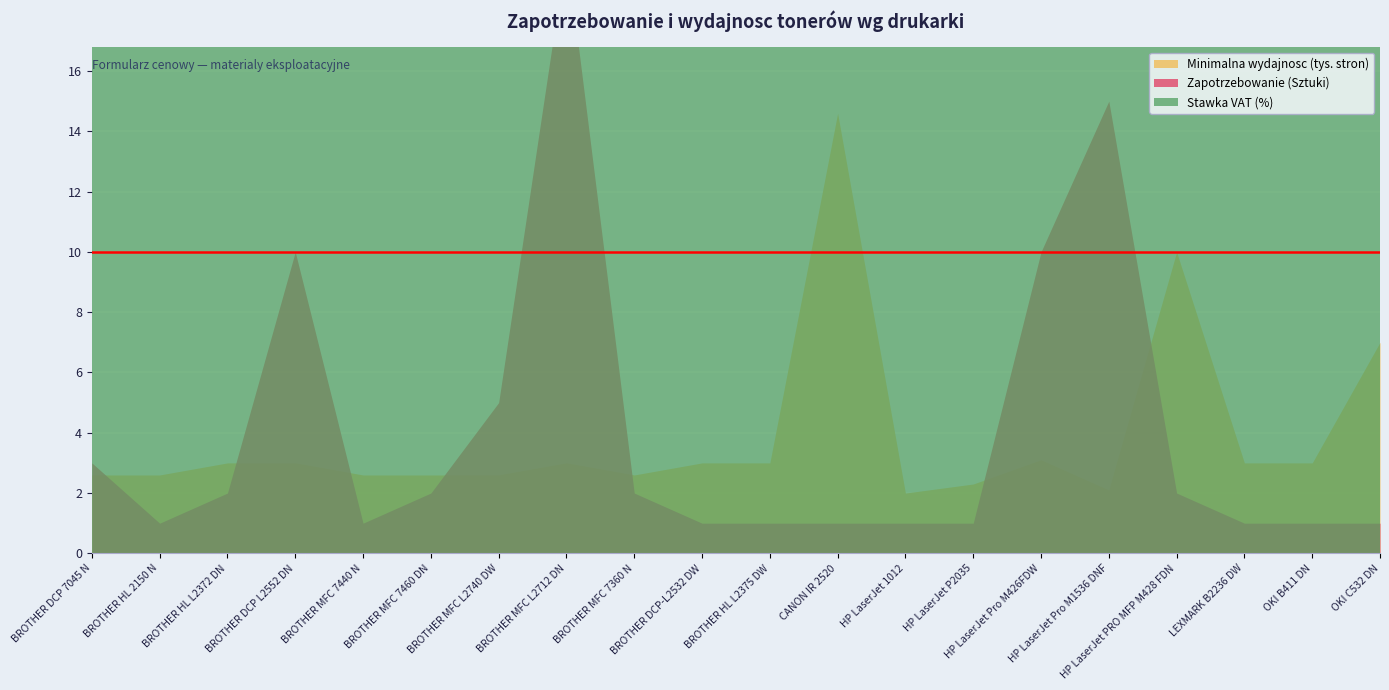

What is the difference between the second highest and second lowest values in the Minimalna wydajnosc (tys. stron) series?

7.9